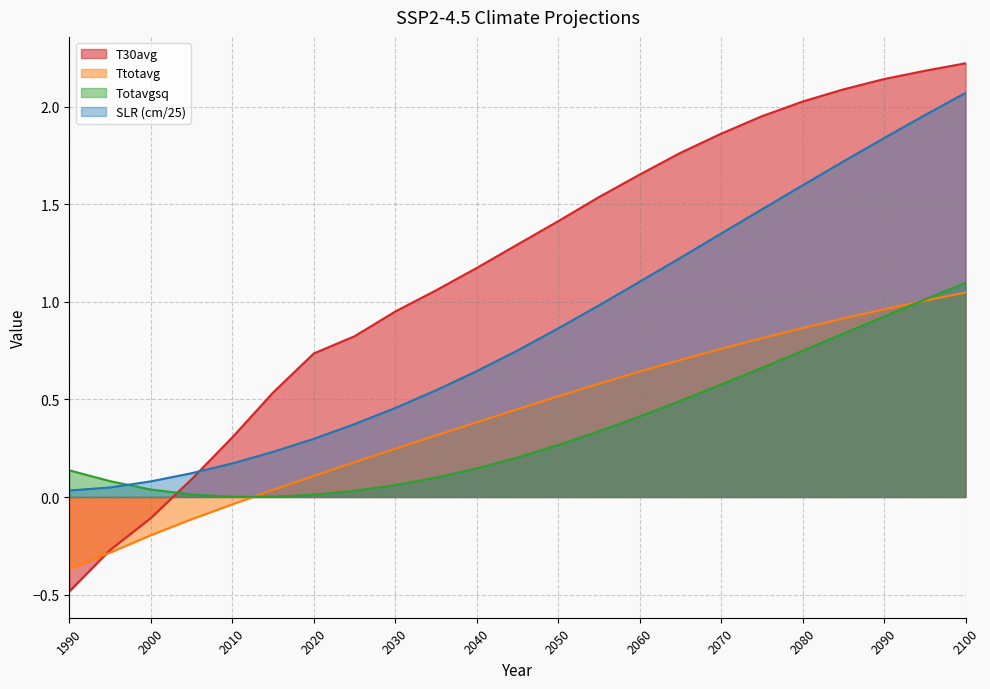

Reading left to right, extract all data points from this chart.

Ttotavg: 1990=-0.4	1995=-0.3	2000=-0.2	2005=-0.1	2010=-0.0	2015=0.0	2020=0.1	2025=0.2	2030=0.2	2035=0.3	2040=0.4	2045=0.4	2050=0.5	2055=0.6	2060=0.6	2065=0.7	2070=0.8	2075=0.8	2080=0.9	2085=0.9	2090=1.0	2095=1.0	2100=1.0
Totavgsq: 1990=0.1	1995=0.1	2000=0.0	2005=0.0	2010=0.0	2015=0.0	2020=0.0	2025=0.0	2030=0.1	2035=0.1	2040=0.1	2045=0.2	2050=0.3	2055=0.3	2060=0.4	2065=0.5	2070=0.6	2075=0.7	2080=0.7	2085=0.8	2090=0.9	2095=1.0	2100=1.1
T30avg: 1990=-0.5	1995=-0.3	2000=-0.1	2005=0.1	2010=0.3	2015=0.5	2020=0.7	2025=0.8	2030=1.0	2035=1.1	2040=1.2	2045=1.3	2050=1.4	2055=1.5	2060=1.7	2065=1.8	2070=1.9	2075=2.0	2080=2.0	2085=2.1	2090=2.1	2095=2.2	2100=2.2
SLR_cm: 1990=0.0	1995=0.0	2000=0.1	2005=0.1	2010=0.2	2015=0.2	2020=0.3	2025=0.4	2030=0.5	2035=0.5	2040=0.6	2045=0.8	2050=0.9	2055=1.0	2060=1.1	2065=1.2	2070=1.3	2075=1.5	2080=1.6	2085=1.7	2090=1.8	2095=2.0	2100=2.1